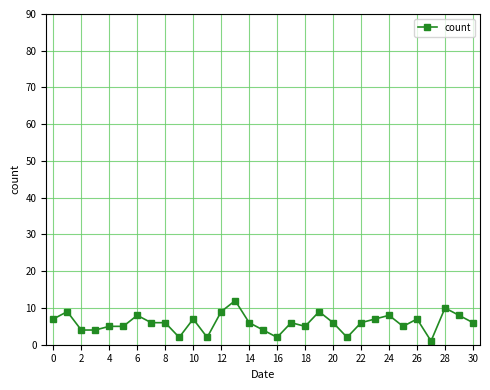

What is the maximum value shown in the chart?

12